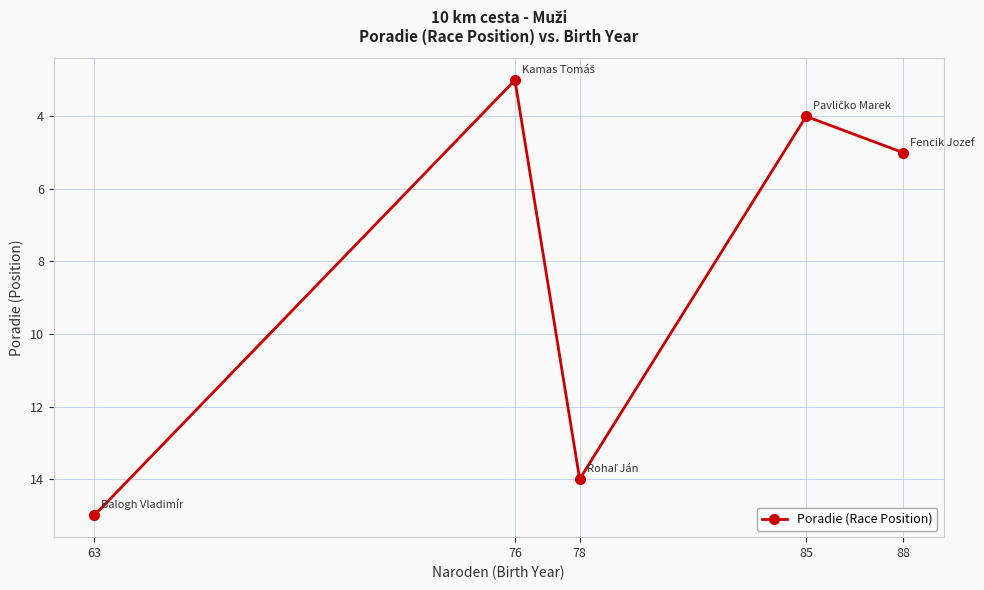

Is it true that the value at 85 is 4?

True